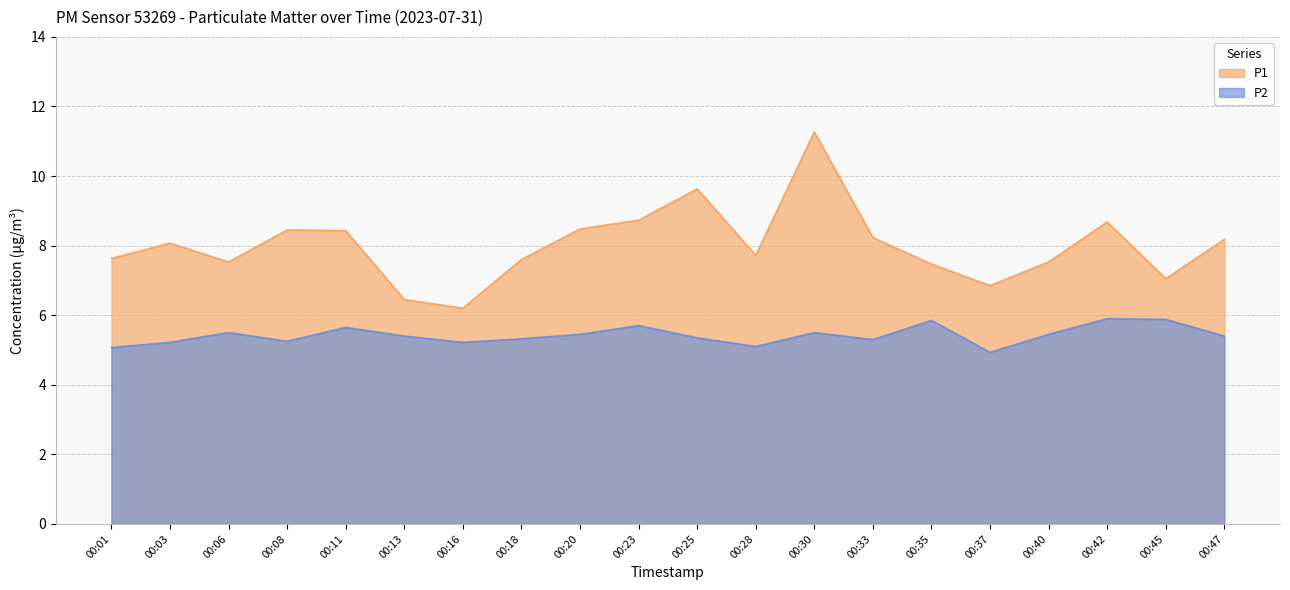

Reading left to right, list all the values displayed in this chart.

P1: 7.6	8.1	7.5	8.4	8.4	6.5	6.2	7.6	8.5	8.7	9.6	7.7	11.3	8.2	7.5	6.8	7.5	8.7	7.0	8.2
P2: 5.1	5.2	5.5	5.2	5.7	5.4	5.2	5.3	5.5	5.7	5.3	5.1	5.5	5.3	5.8	4.9	5.5	5.9	5.9	5.4